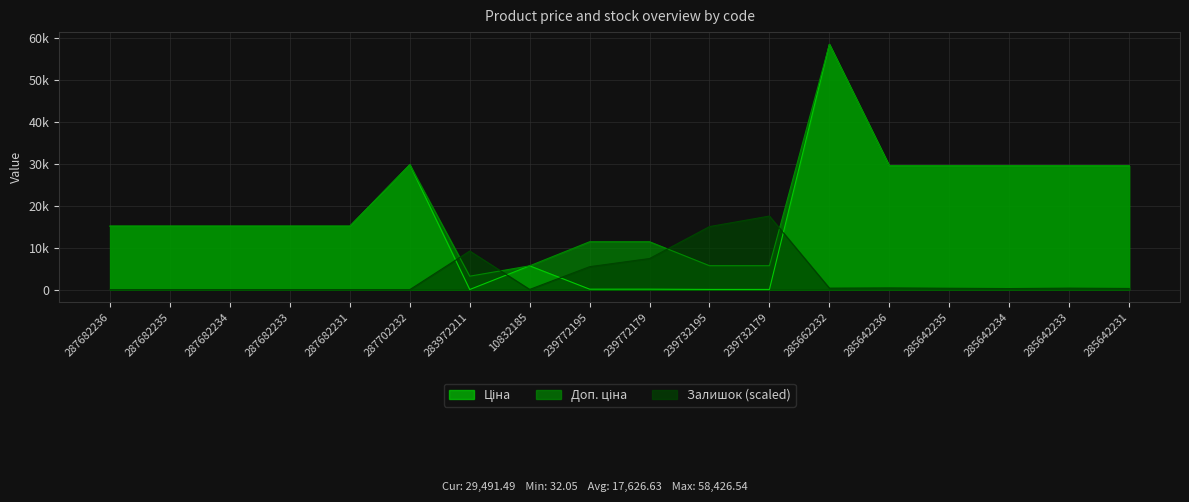

Is it true that Доп. ціна equals 8716.7 at 287682236?

False